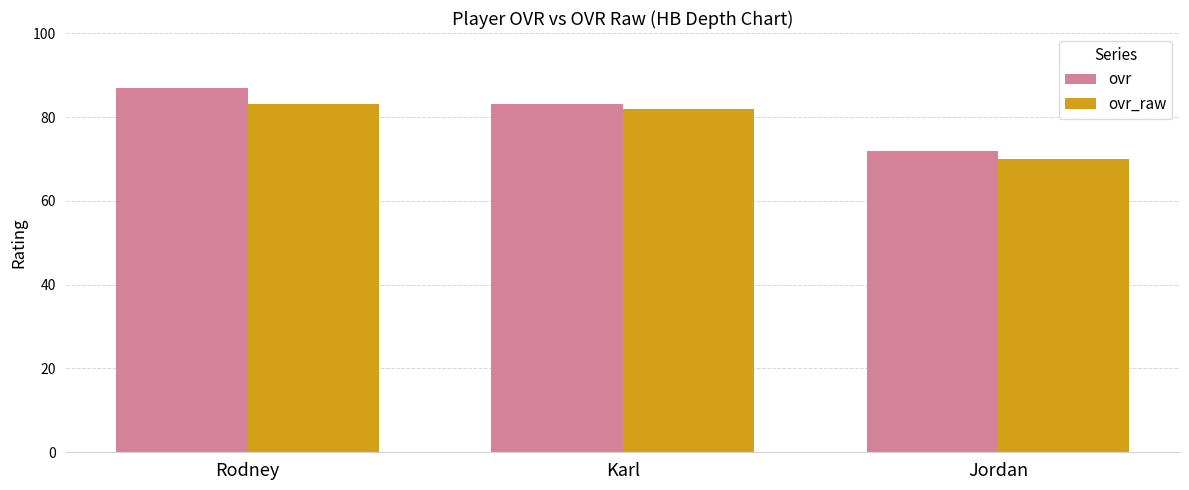

At which category is the sum across all series the highest?

Rodney